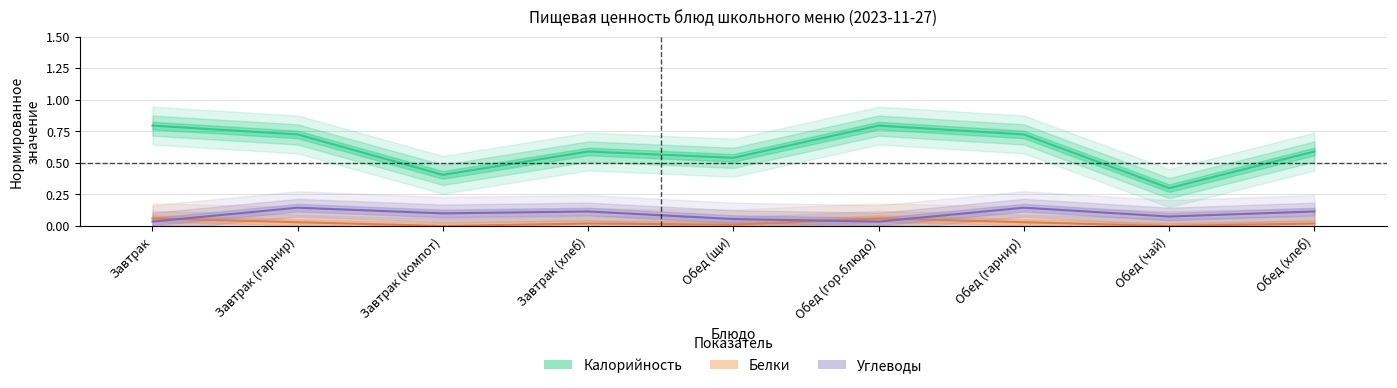

What is the sum of all Калорийность values?

5.5